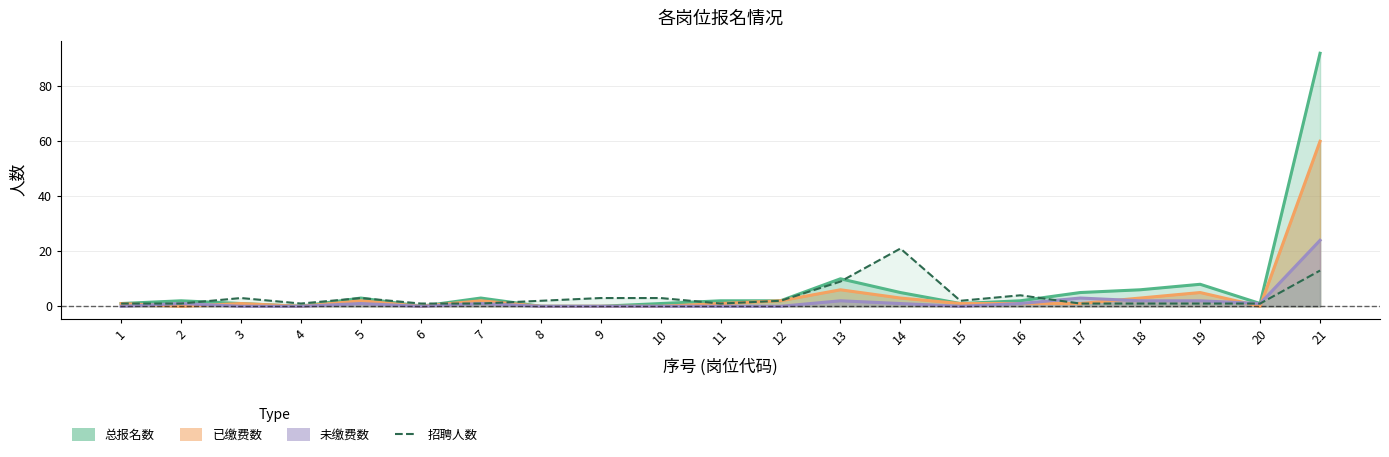

True or false: 招聘人数 and 已缴费数 cross at least once.

True